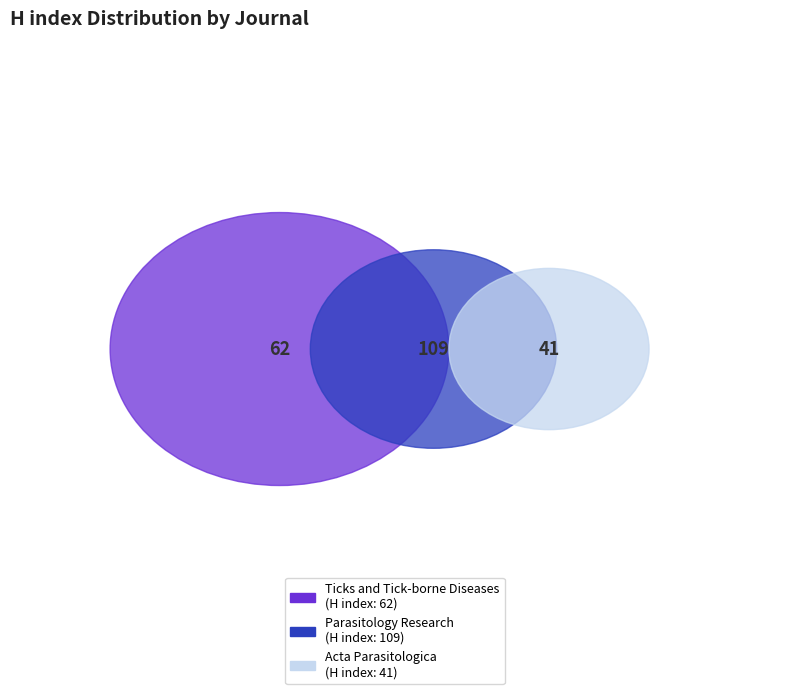

Combined, do Parasitology Research and Ticks and Tick-borne Diseases account for over 50%?

Yes